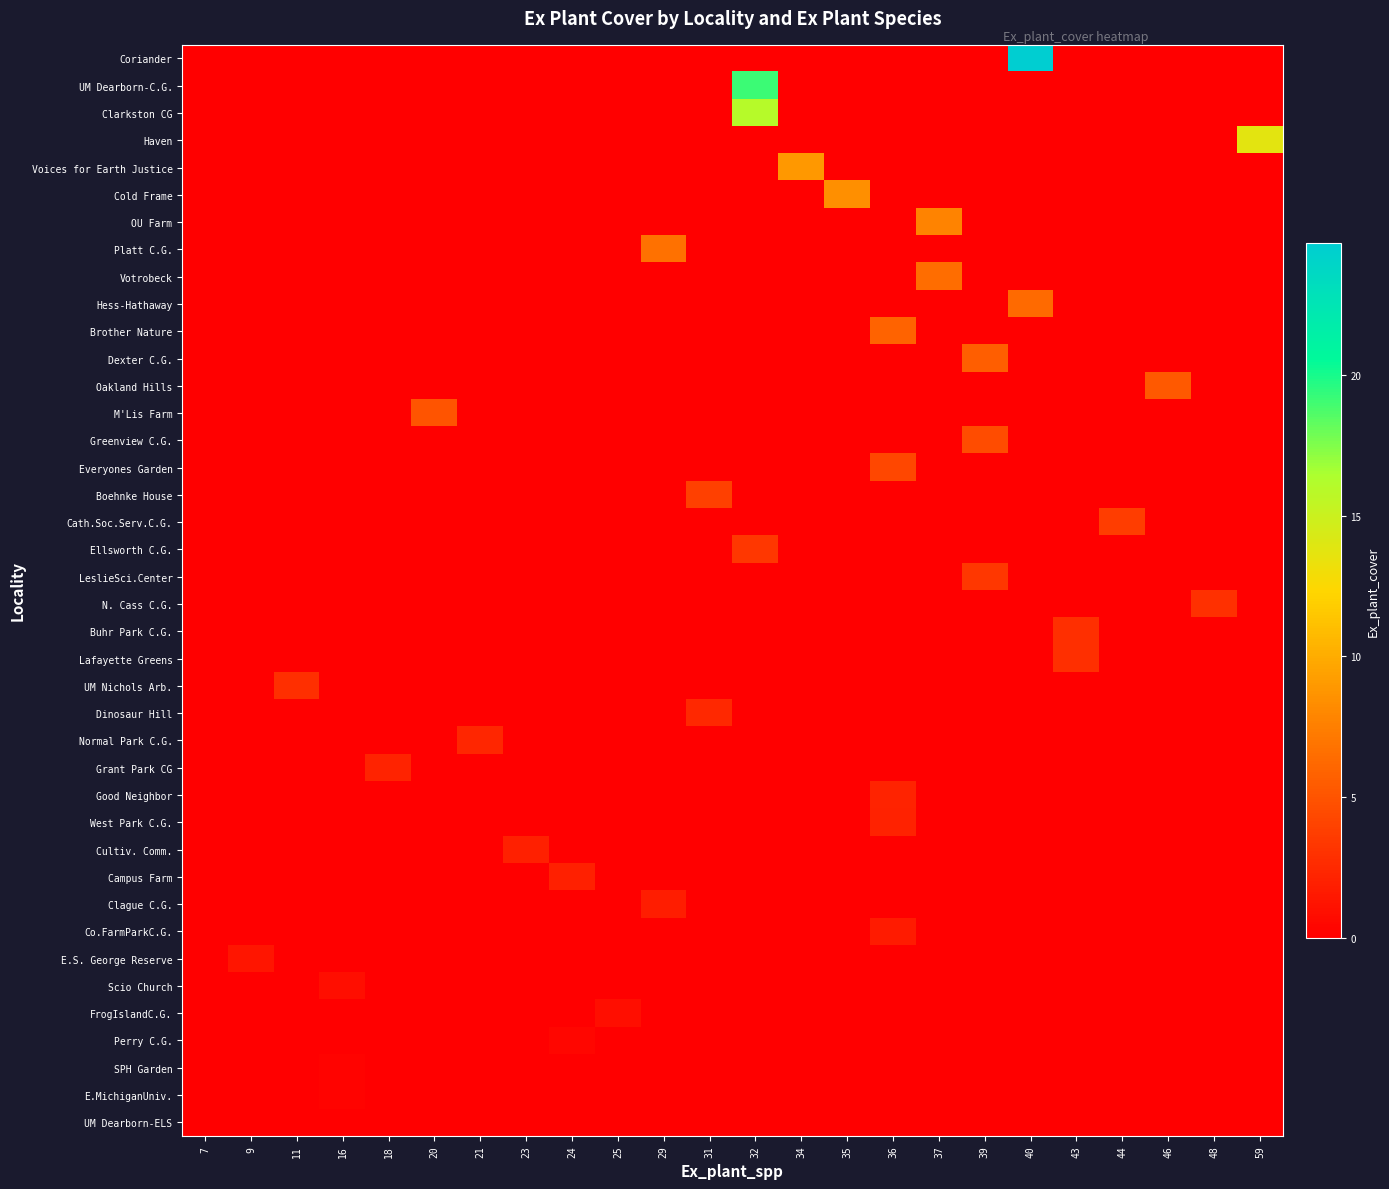

Which series has the largest total across all categories?

row_0